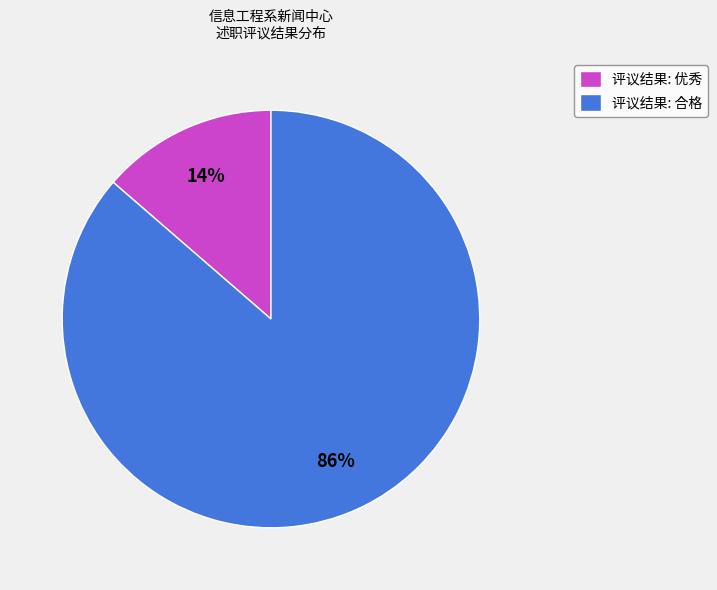

To the nearest percent, what is the average slice percentage?

50%